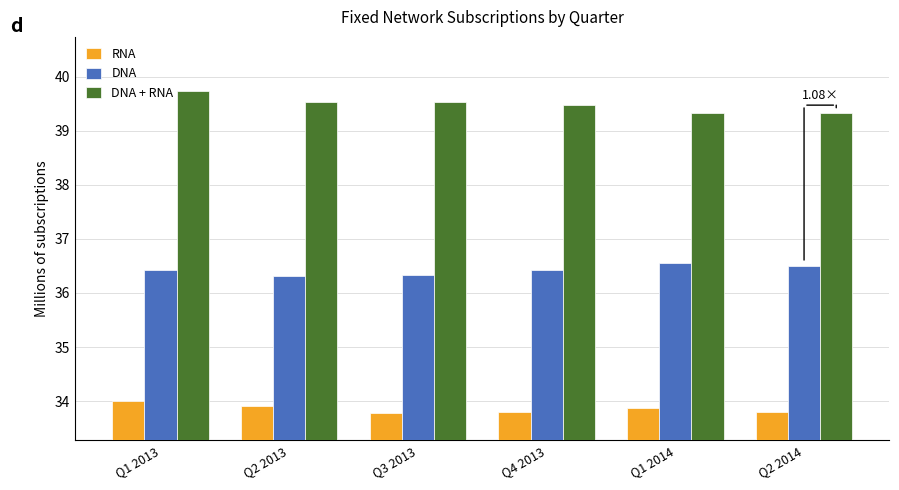

Does the chart contain stacked bars?

No